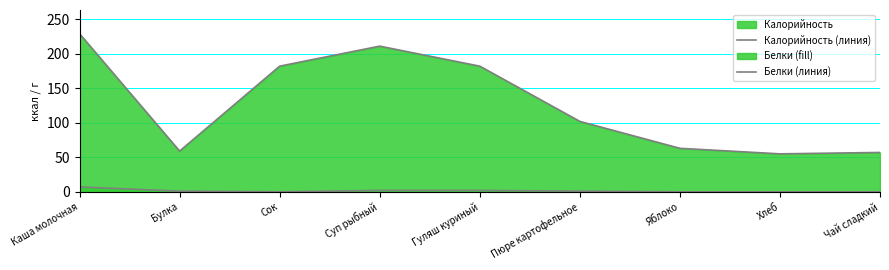

Reading right to left, what are all the values shown in this chart?

Калорийность (линия): Чай сладкий=57	Хлеб=55	Яблоко=63	Пюре картофельное=102	Гуляш куриный=182	Суп рыбный=211	Сок=182	Булка=59	Каша молочная=229
Белки (линия): Чай сладкий=0	Хлеб=0	Яблоко=0	Пюре картофельное=1	Гуляш куриный=2	Суп рыбный=2	Сок=0	Булка=1	Каша молочная=7